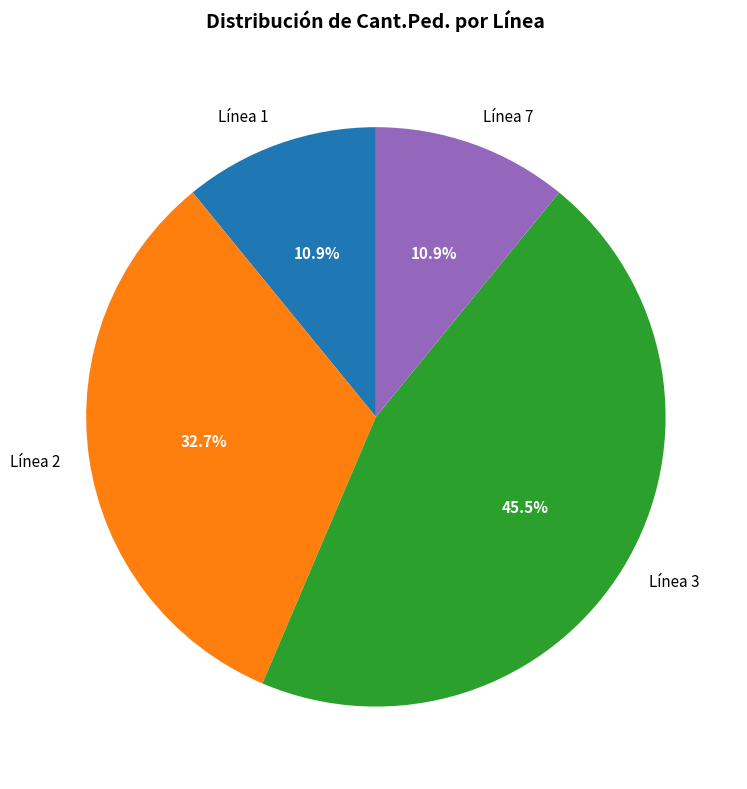

Is there a majority slice in this chart?

No